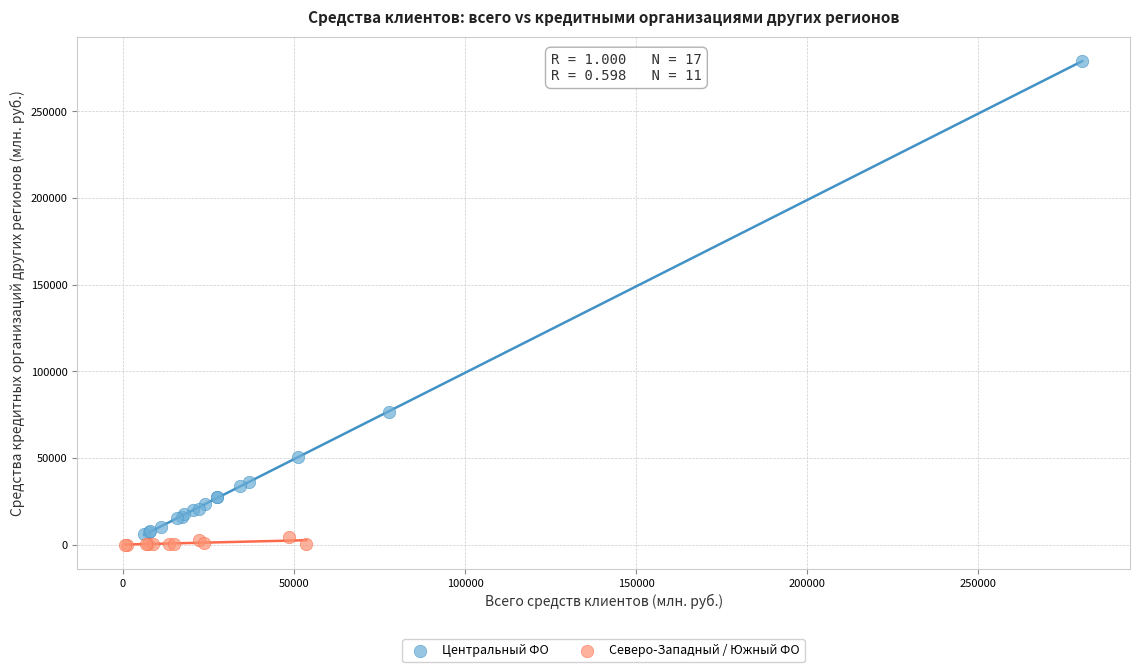

Which series contains the lowest Y value?

Северо-Западный / Южный ФО